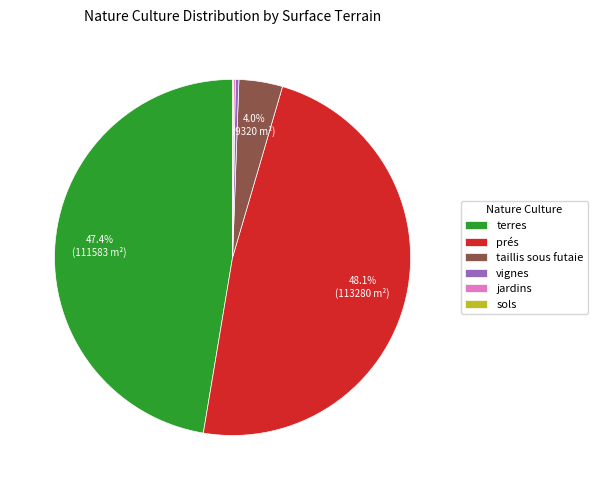

Which slice is the largest?

prés